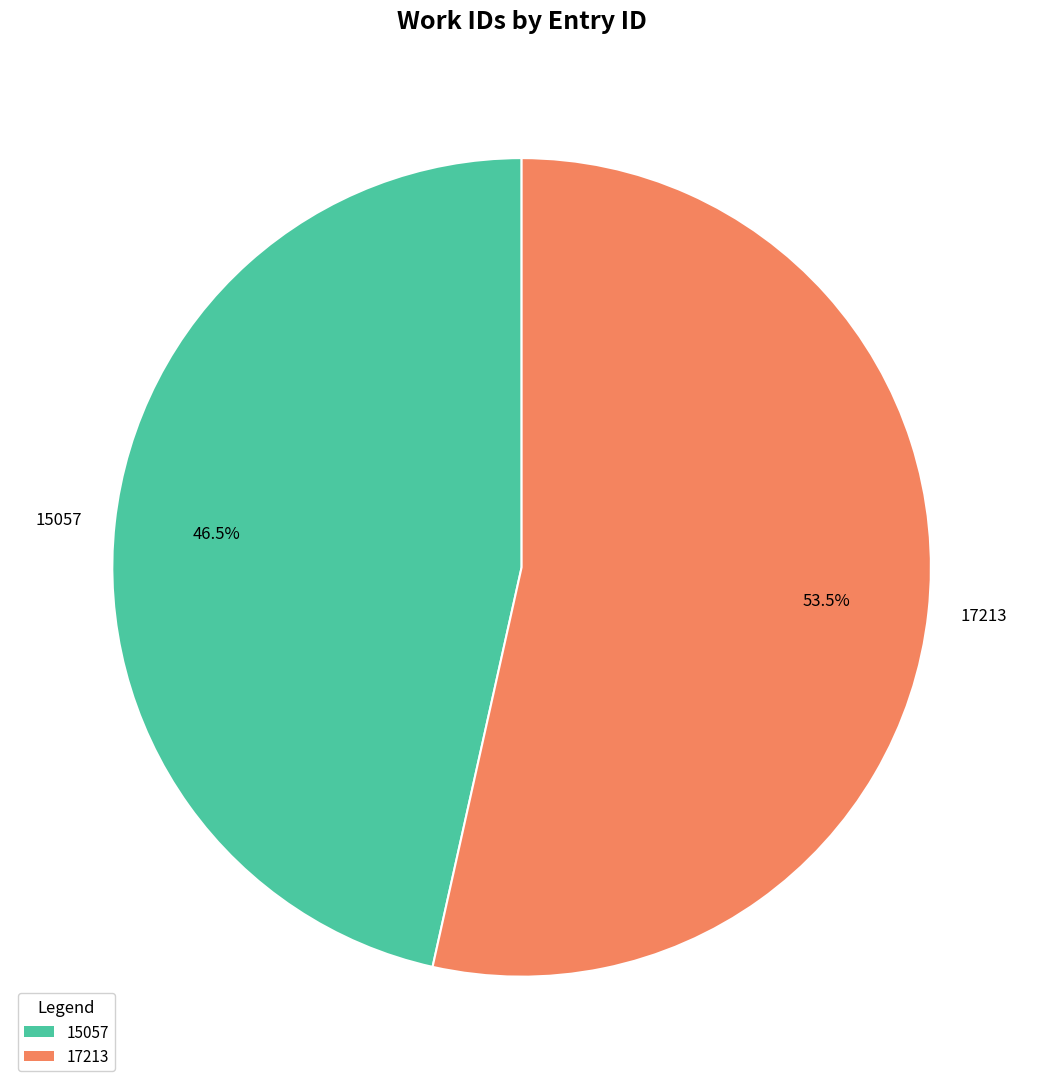

Does any single category account for the majority?

Yes